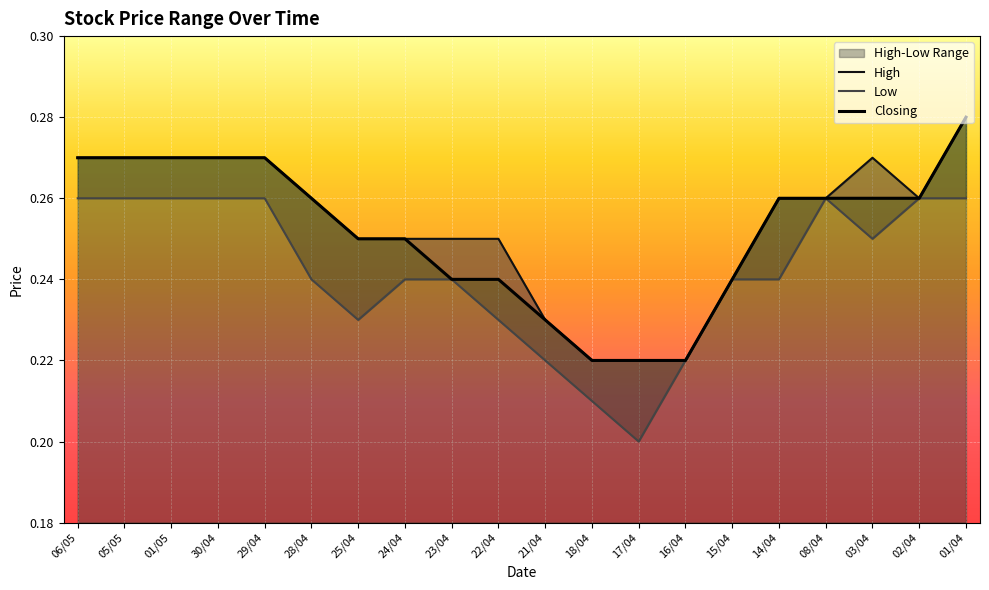

True or false: Closing and Low cross at least once.

False